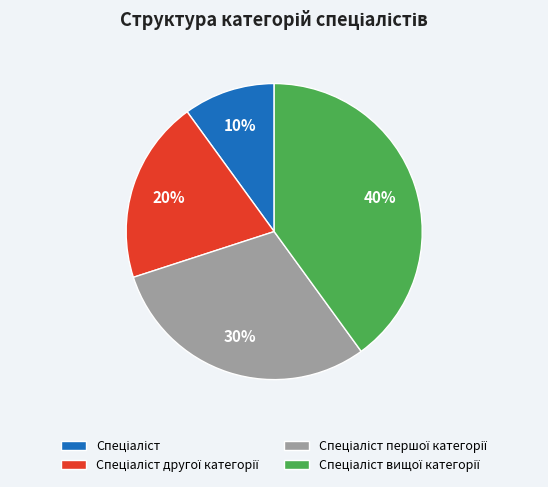

Is there any slice that represents more than half of the pie?

No